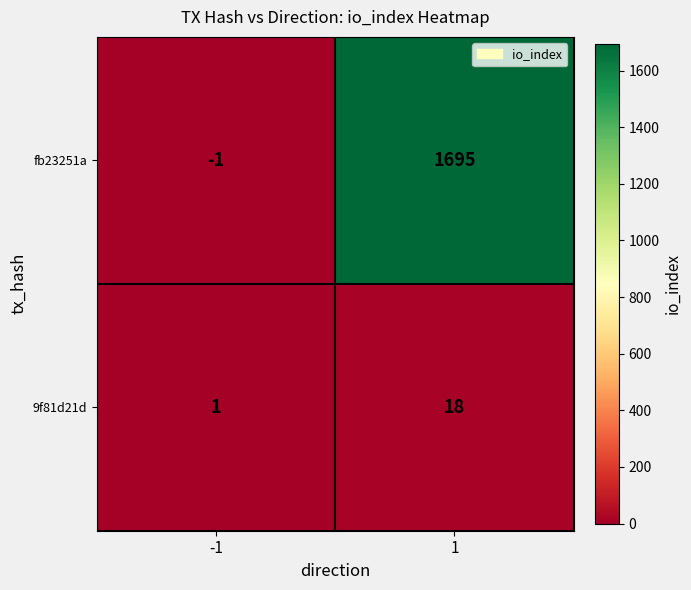

The fb23251a series shows 1695 at 1. True or false?

True